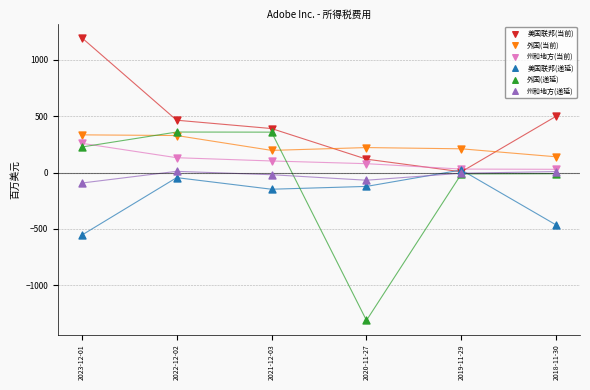

In the 美国联邦(当前) series, what Y value is closest to 602?

501